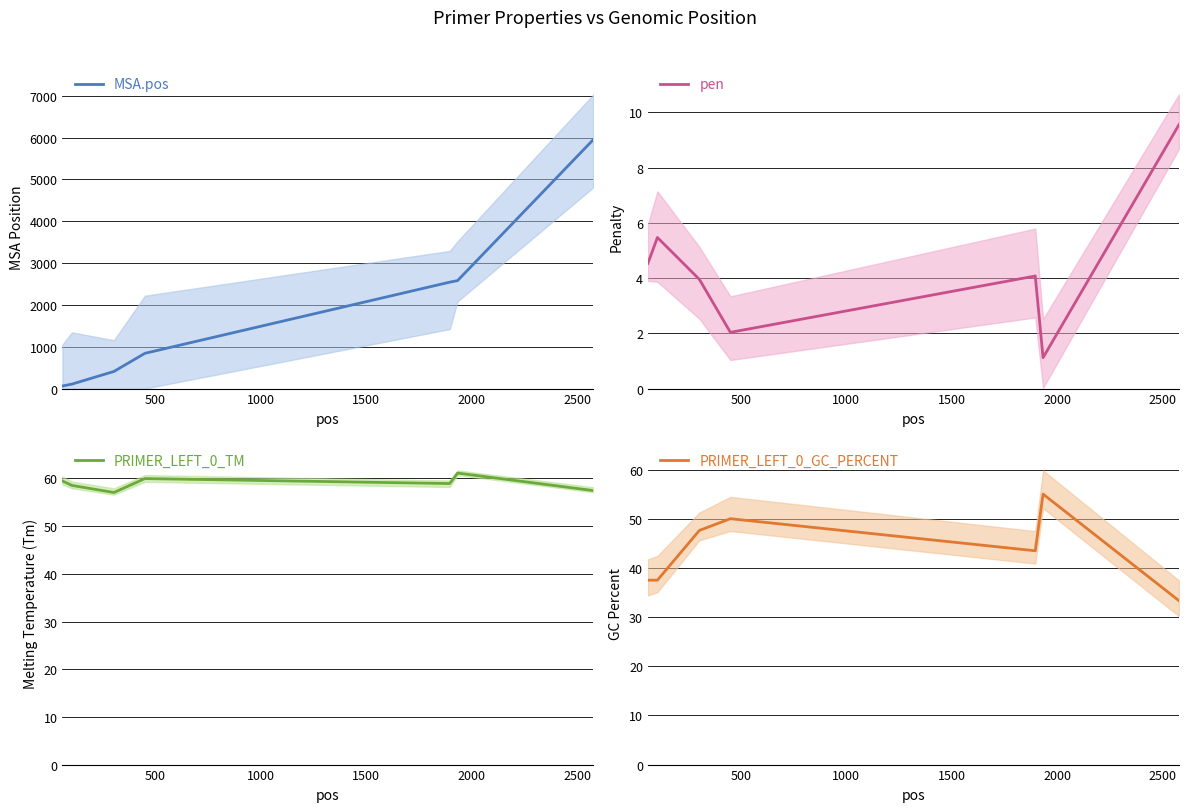

What is the average value of the MSA.pos series?

1785.9